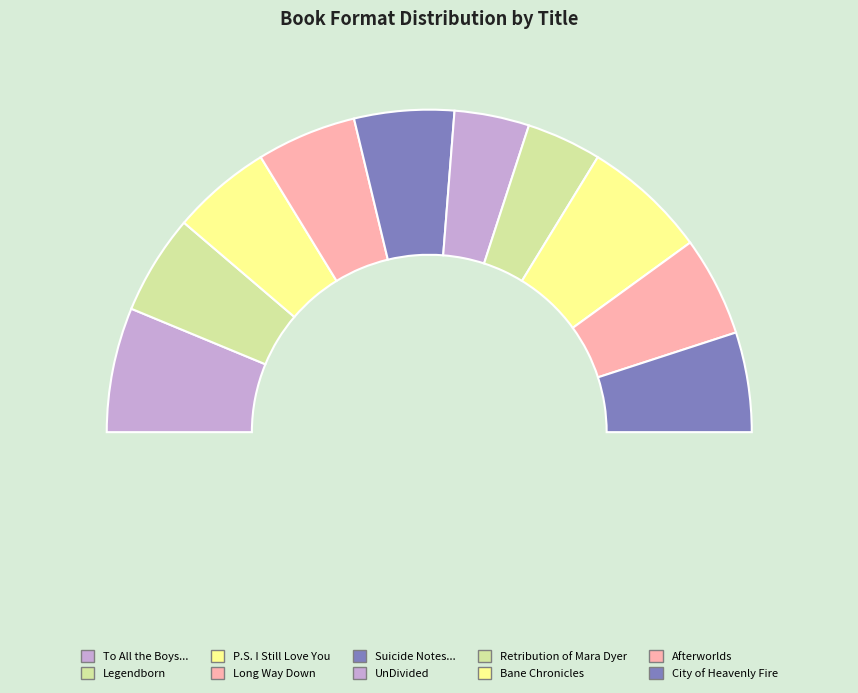

Does Afterworlds account for over 50% of the chart?

No